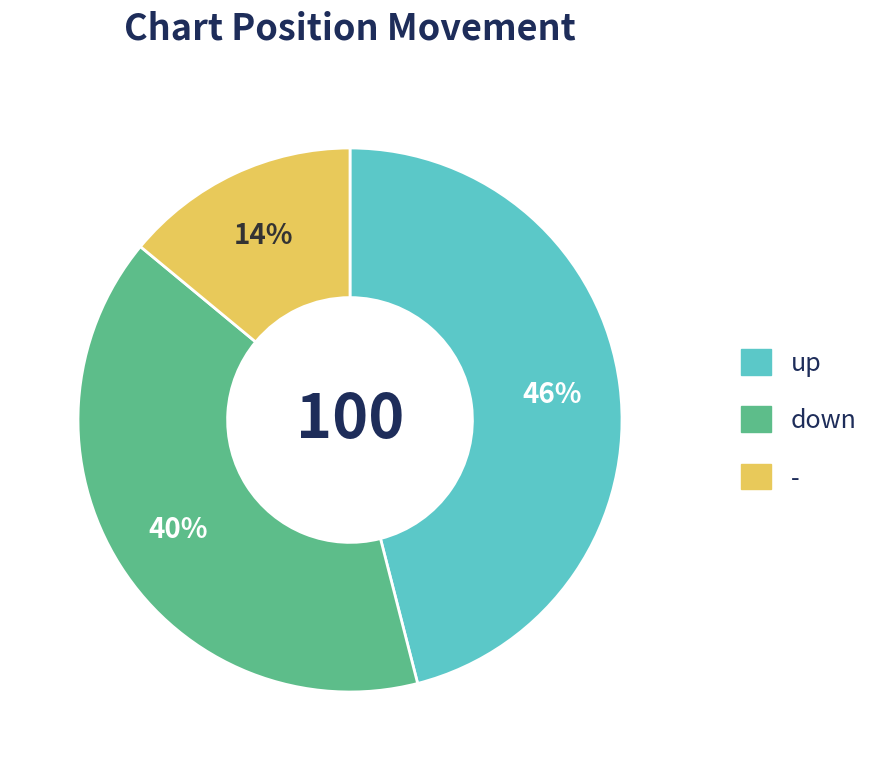

Combined, do down and up account for over 50%?

Yes